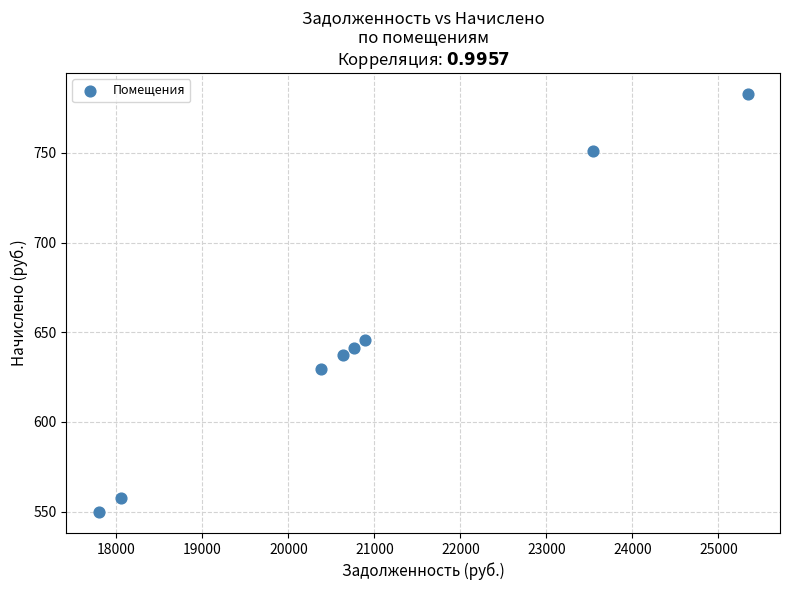

What Y value in the scatter plot is closest to 666?

645.4